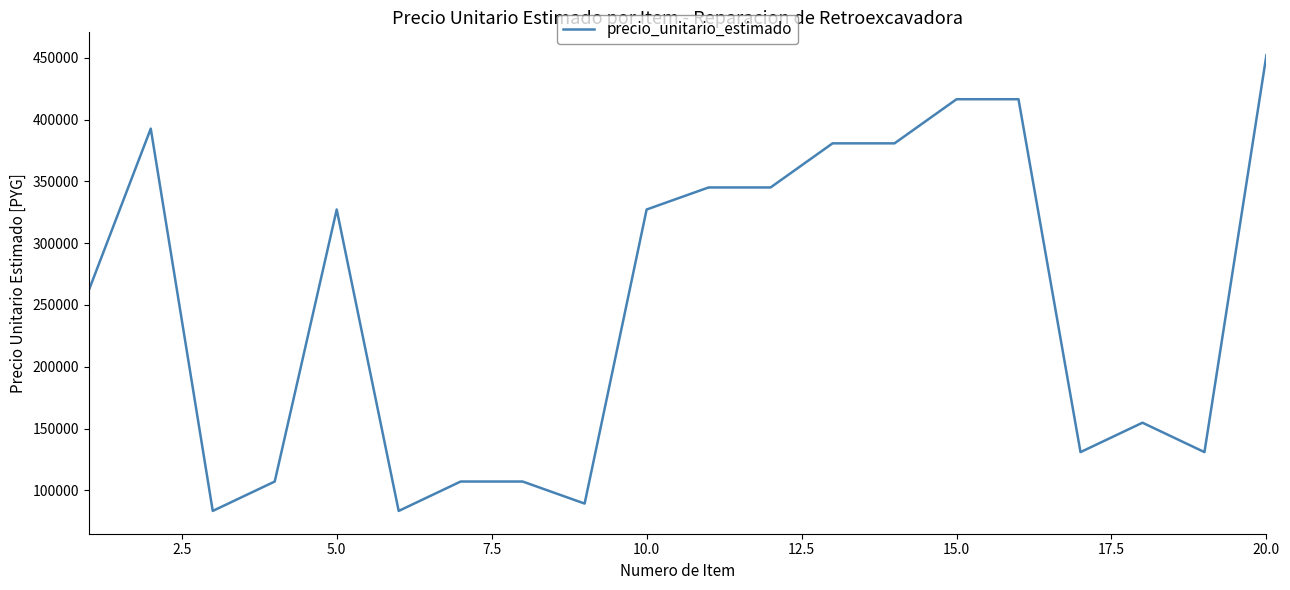

How many values are below 327250?

10